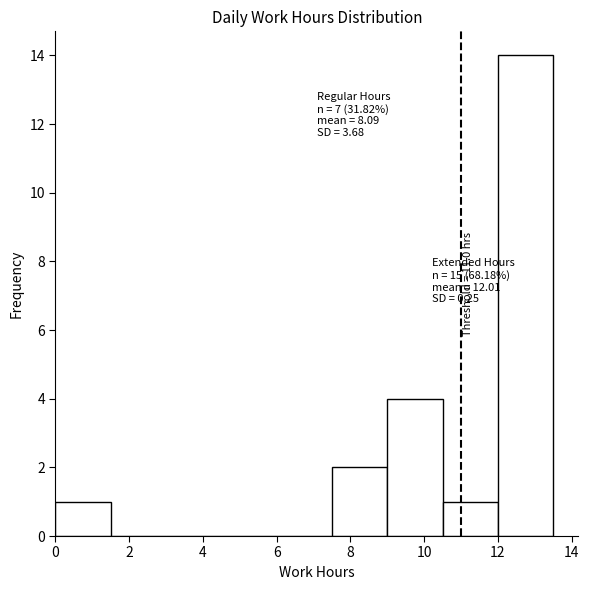

Over which range of the x-axis is the bar tallest?

12.0 to 13.5